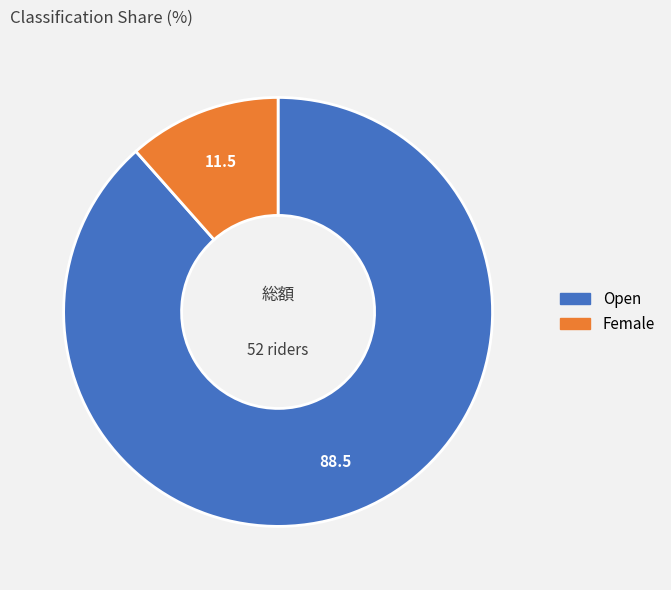

Which has a higher value, Female or Open?

Open